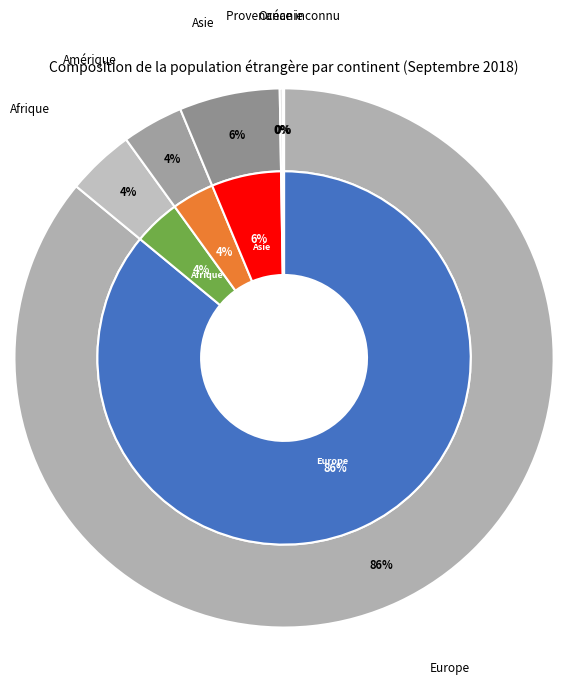

Between Océanie and Afrique, which is larger?

Afrique